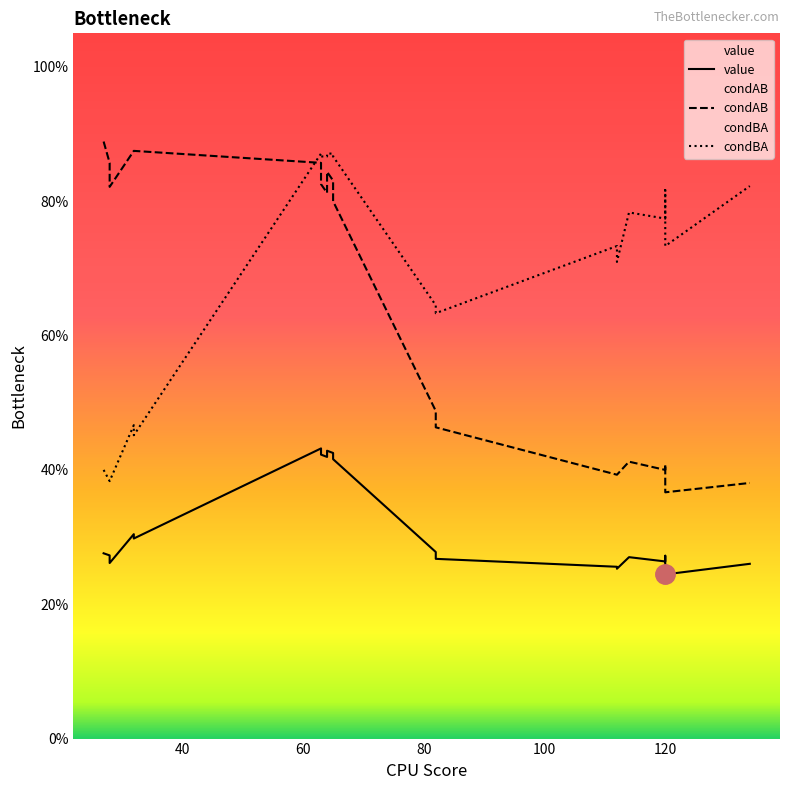

Is this an area chart (filled region under the line)?

No